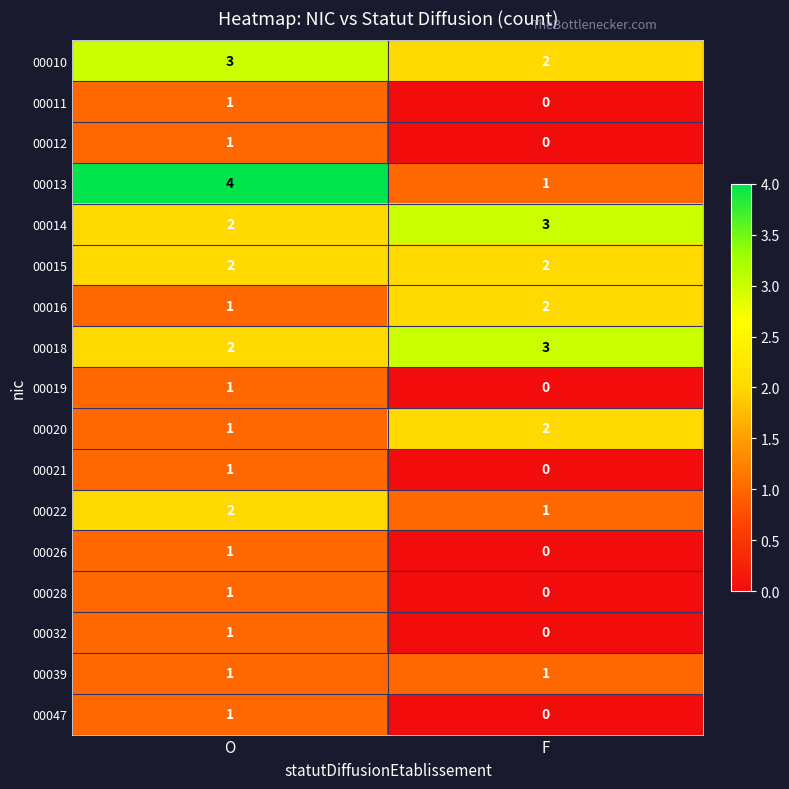

Which series has the largest range (max minus min)?

00013